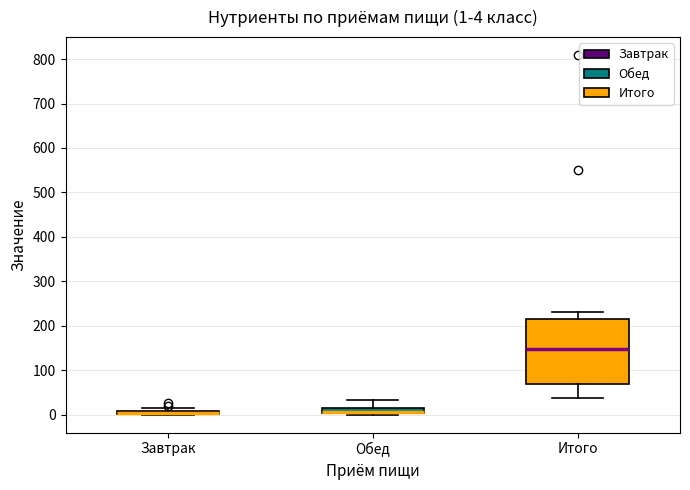

Comparing the boxes themselves (not the whiskers), which one is the tallest?

Итого